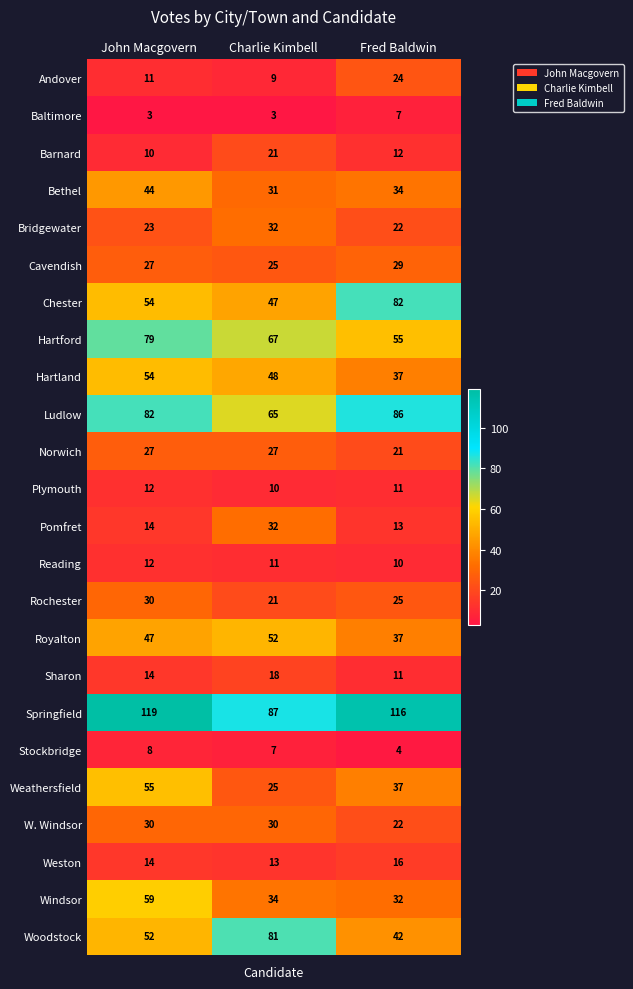

List the labels in order of Weathersfield value, largest first.

John Macgovern, Fred Baldwin, Charlie Kimbell